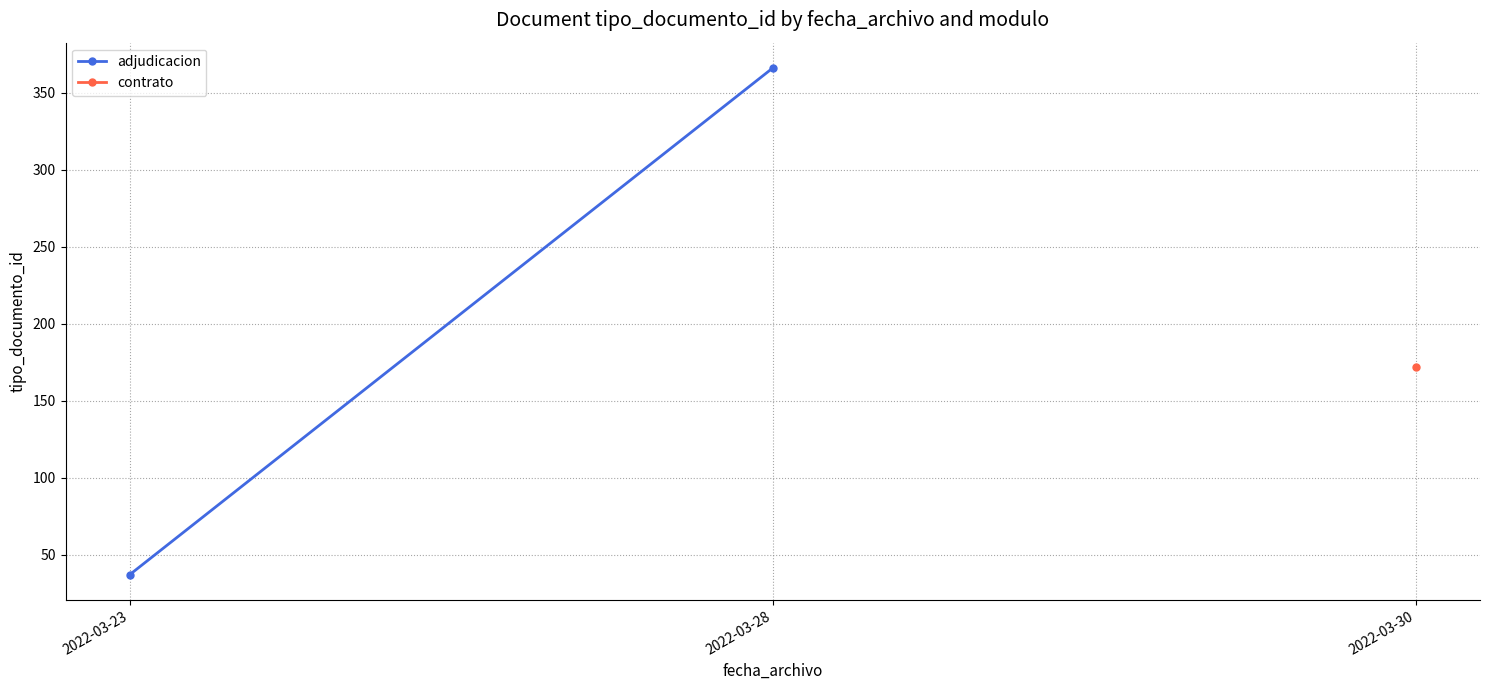

Where is the data nearest to the value 201?

2022-03-23